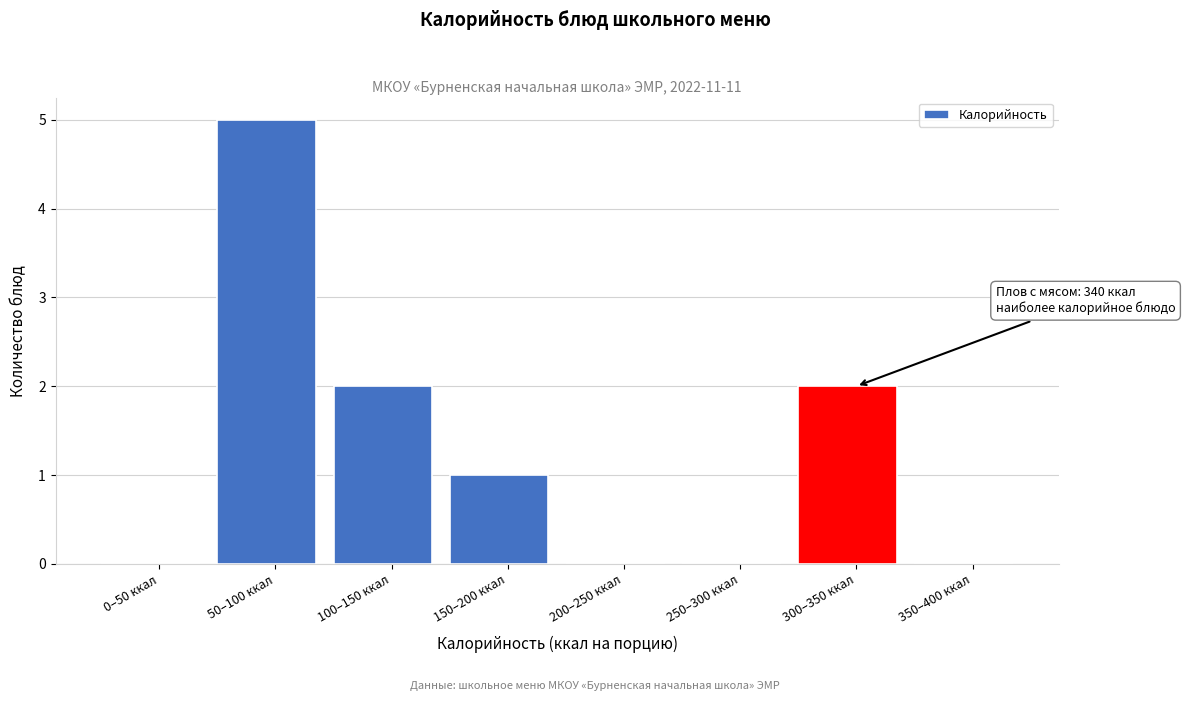

Reading right to left, extract all data points from this chart.

350–400 ккал=0	300–350 ккал=2	250–300 ккал=0	200–250 ккал=0	150–200 ккал=1	100–150 ккал=2	50–100 ккал=5	0–50 ккал=0